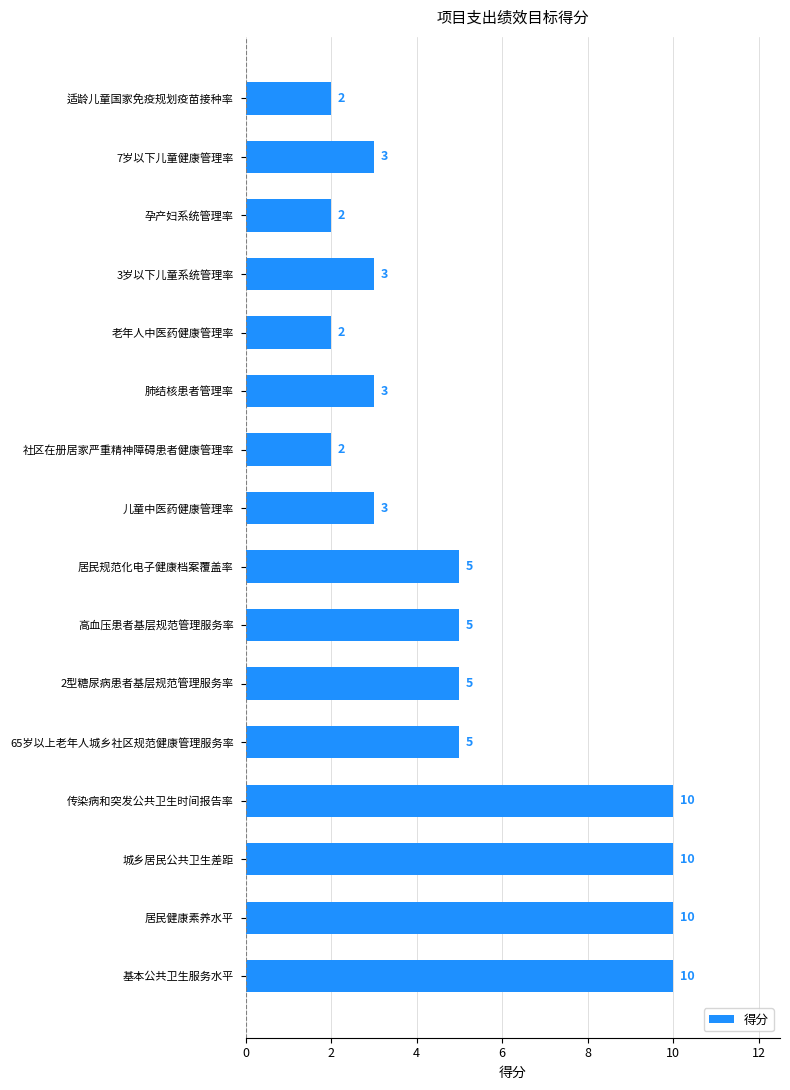

How many series are shown in this chart?

1